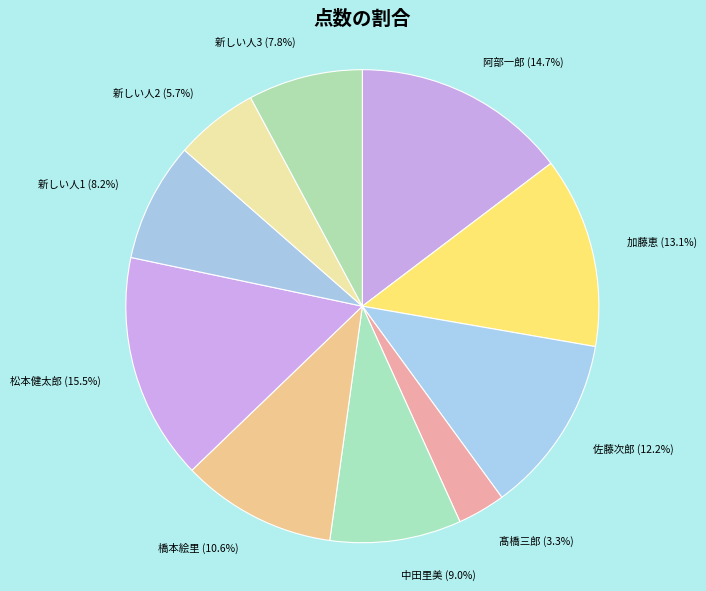

Which category has the biggest portion of the pie?

松本健太郎